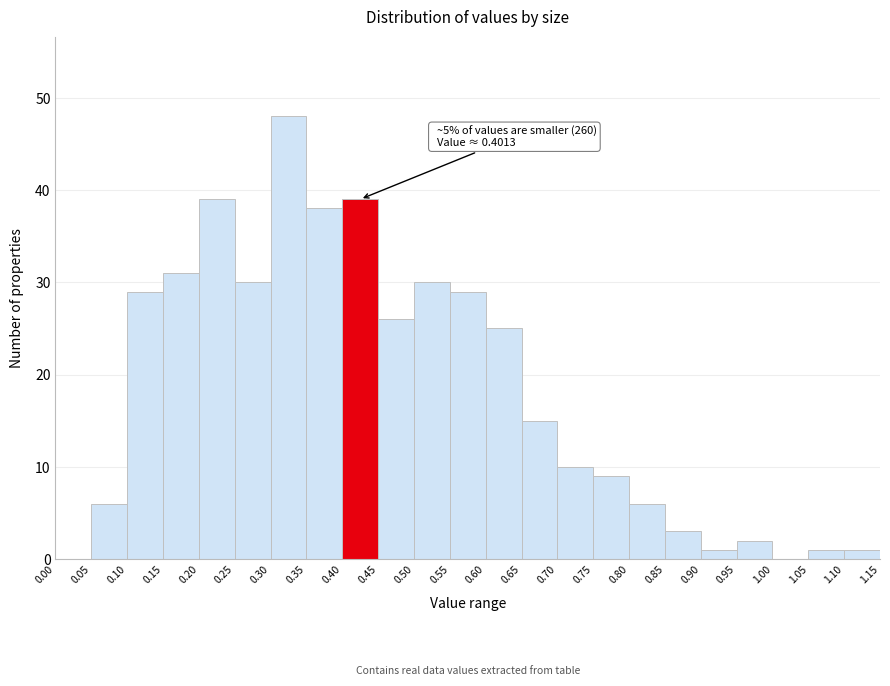

Over which range of the x-axis is the bar tallest?

0.30 to 0.35